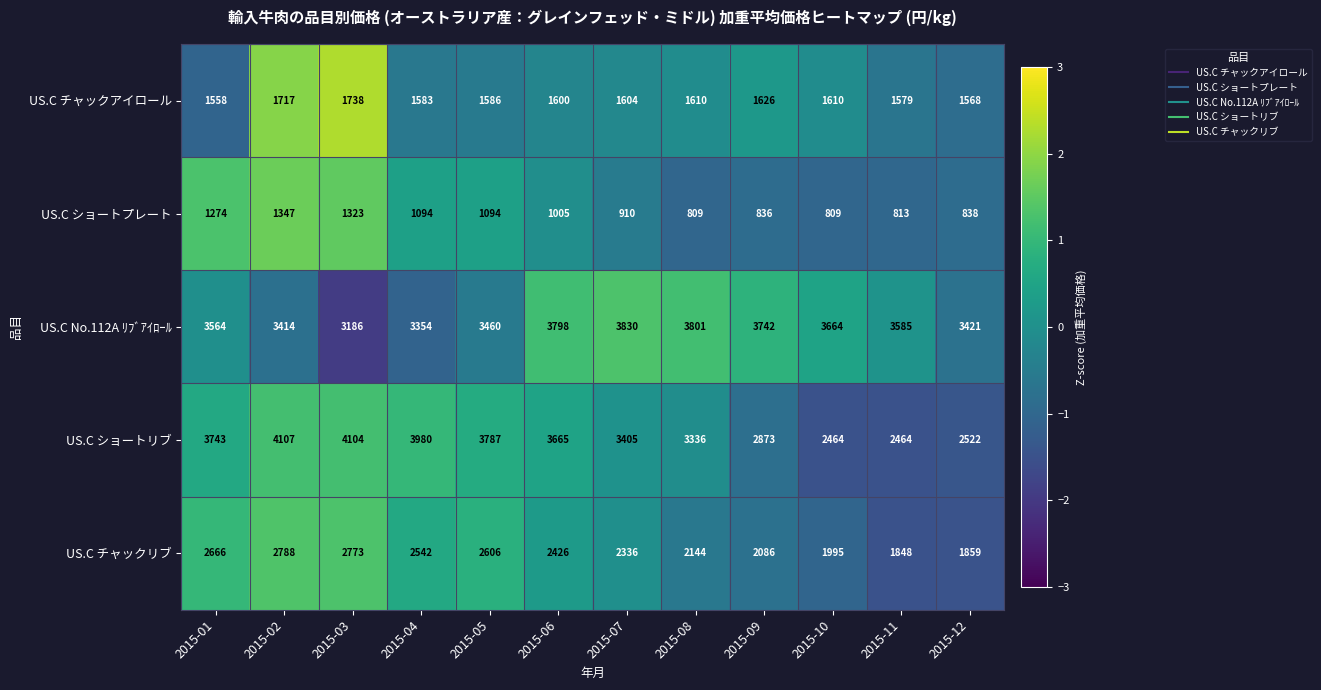

What is the spread (max minus min) of values at 2015-12?

2583